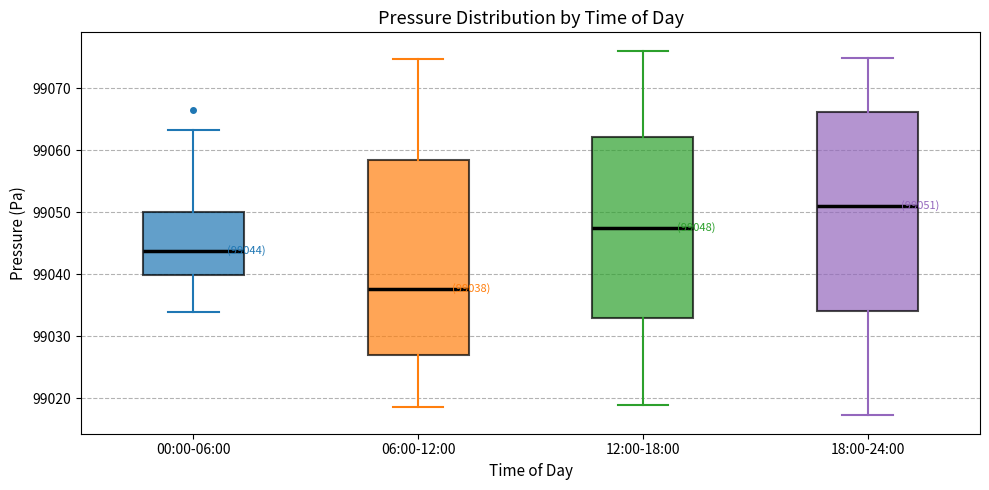

Which box has the highest median line?

18:00-24:00